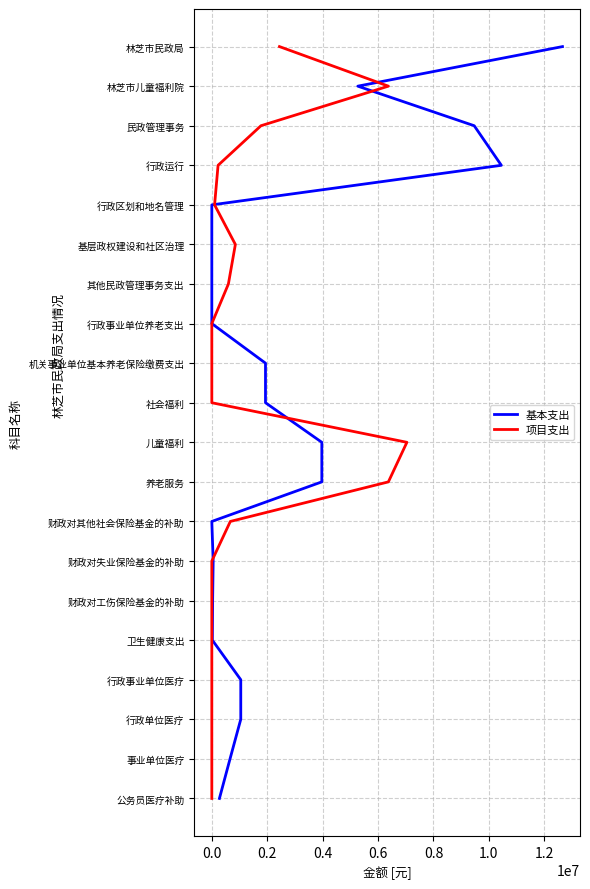

Does the chart have visible grid lines?

Yes